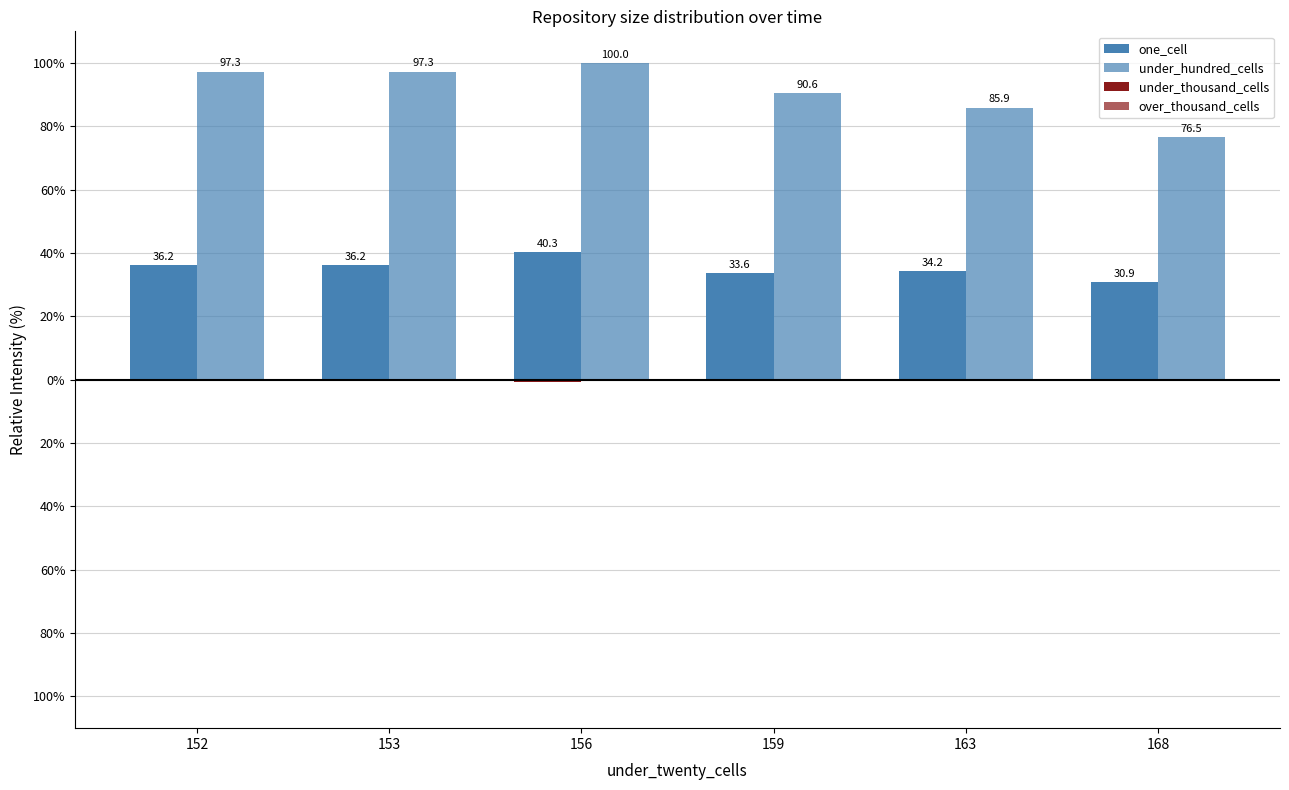

What is the spread (max minus min) of values at 152?

97.3